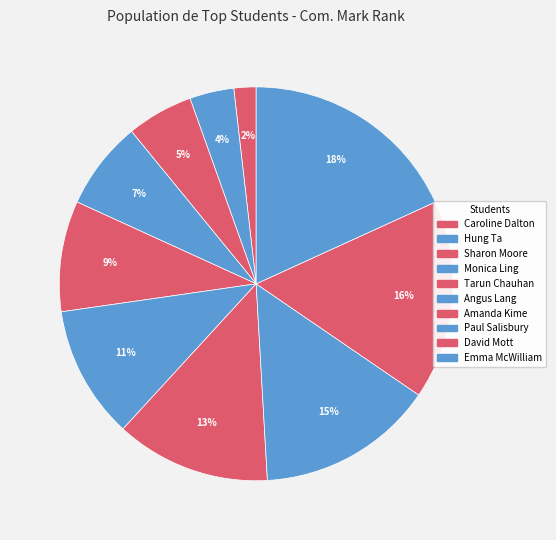

How many slices are in this pie chart?

10